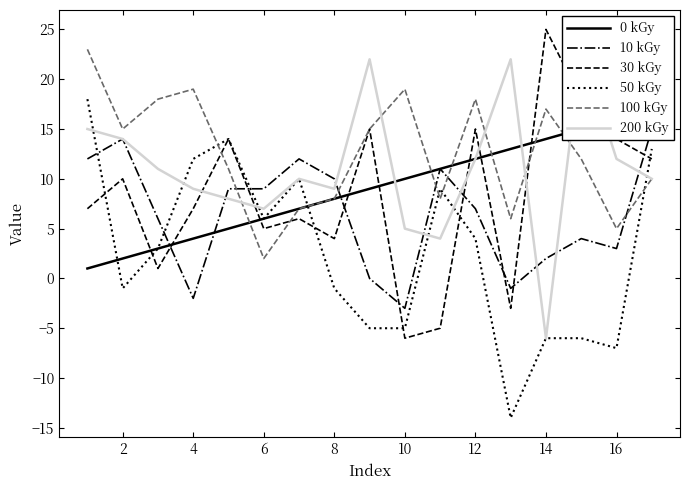

At which label does 30 kGy reach its peak?

14